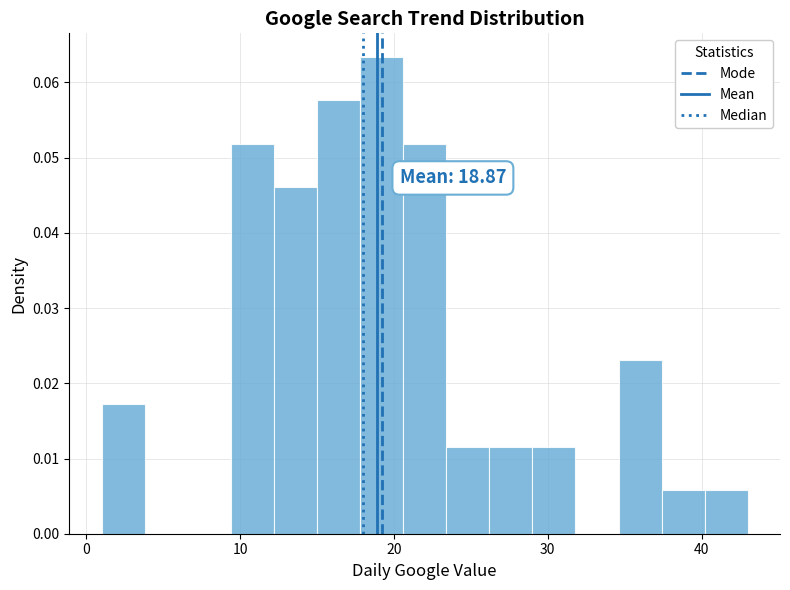

Read against the x-axis, roughly where is the centre of the tallest bar?

19